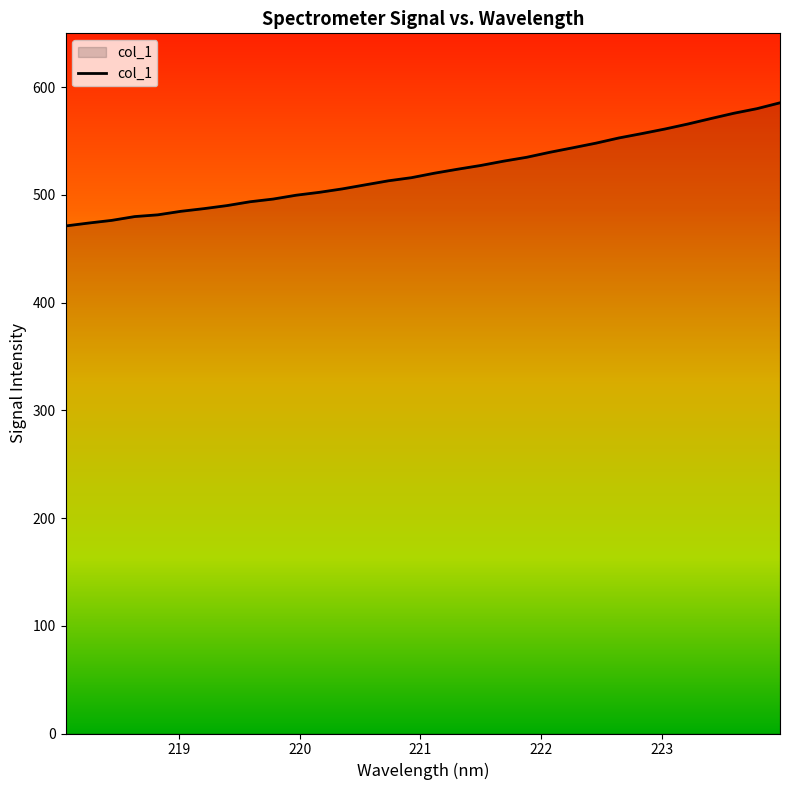

What is the greatest value displayed?

585.5